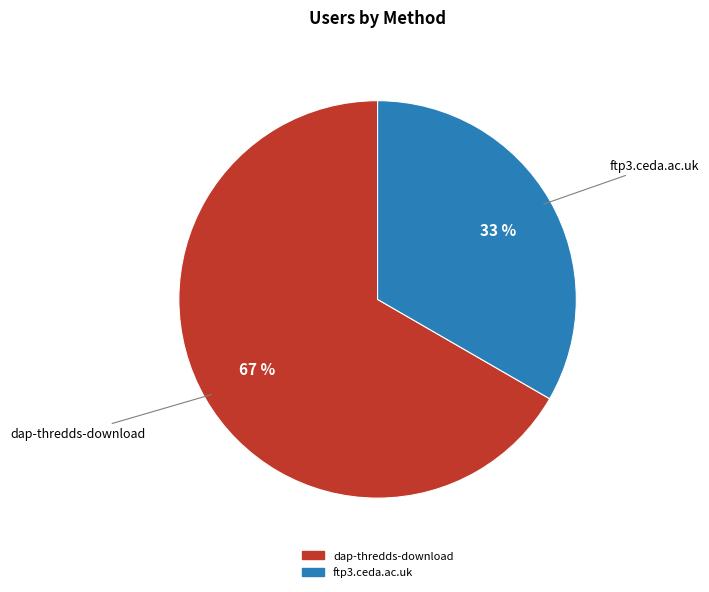

What is the largest slice in the pie chart?

dap-thredds-download